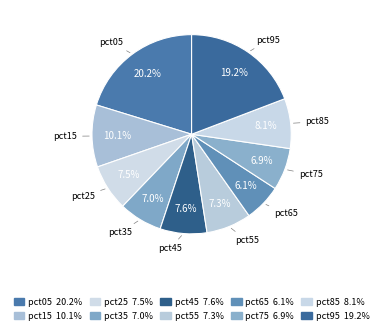

How many segments does this pie chart have?

10